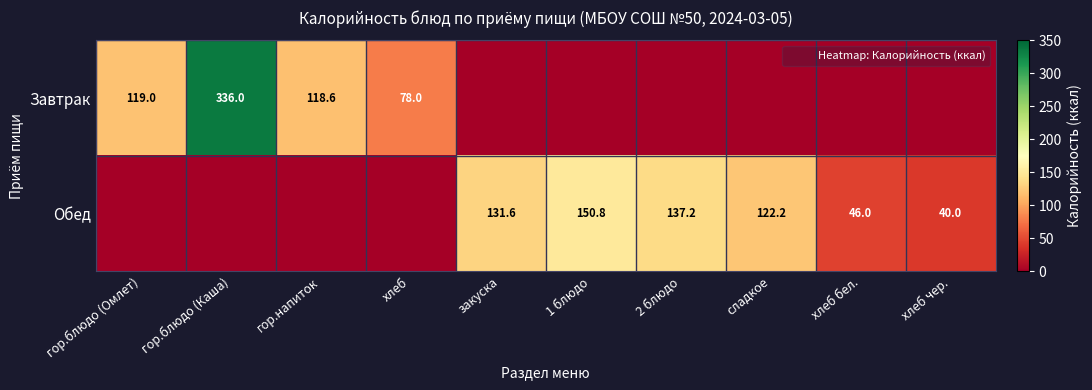

Rank the categories by Завтрак value from lowest to highest.

закуска, 1 блюдо, 2 блюдо, сладкое, хлеб бел., хлеб чер., хлеб, гор.напиток, гор.блюдо (Омлет), гор.блюдо (Каша)